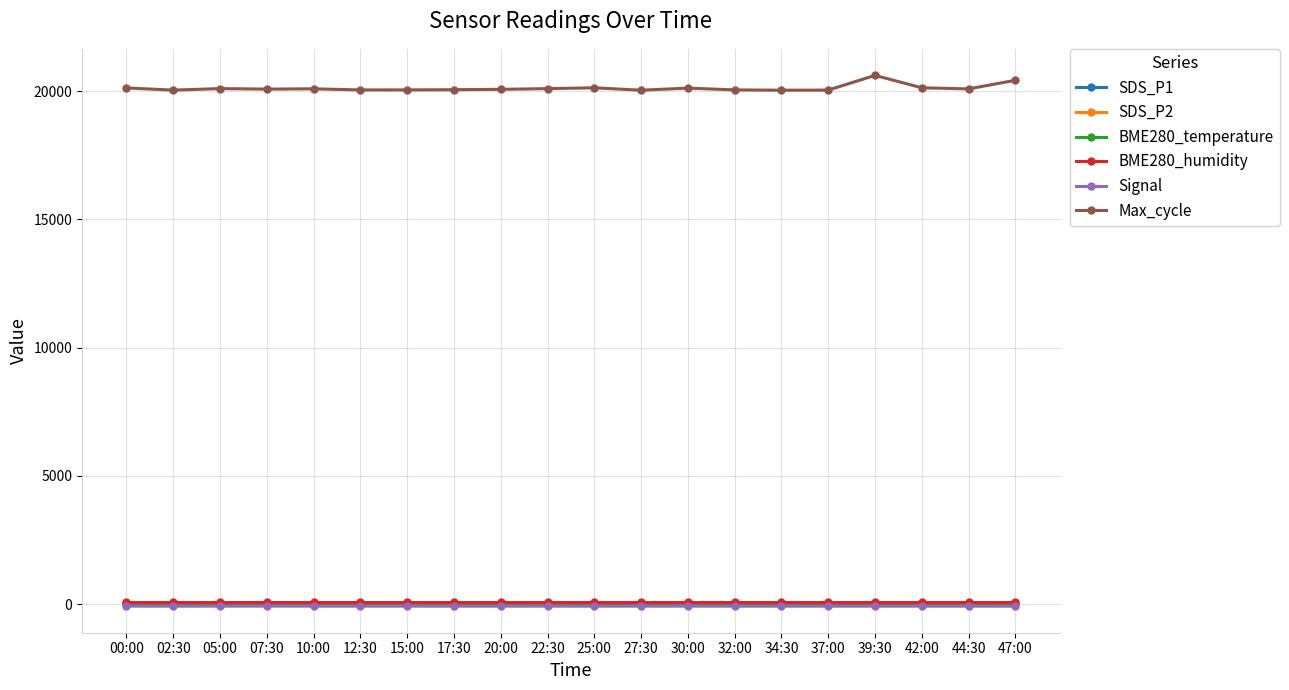

At how many categories does at least one series exceed 9498?

20